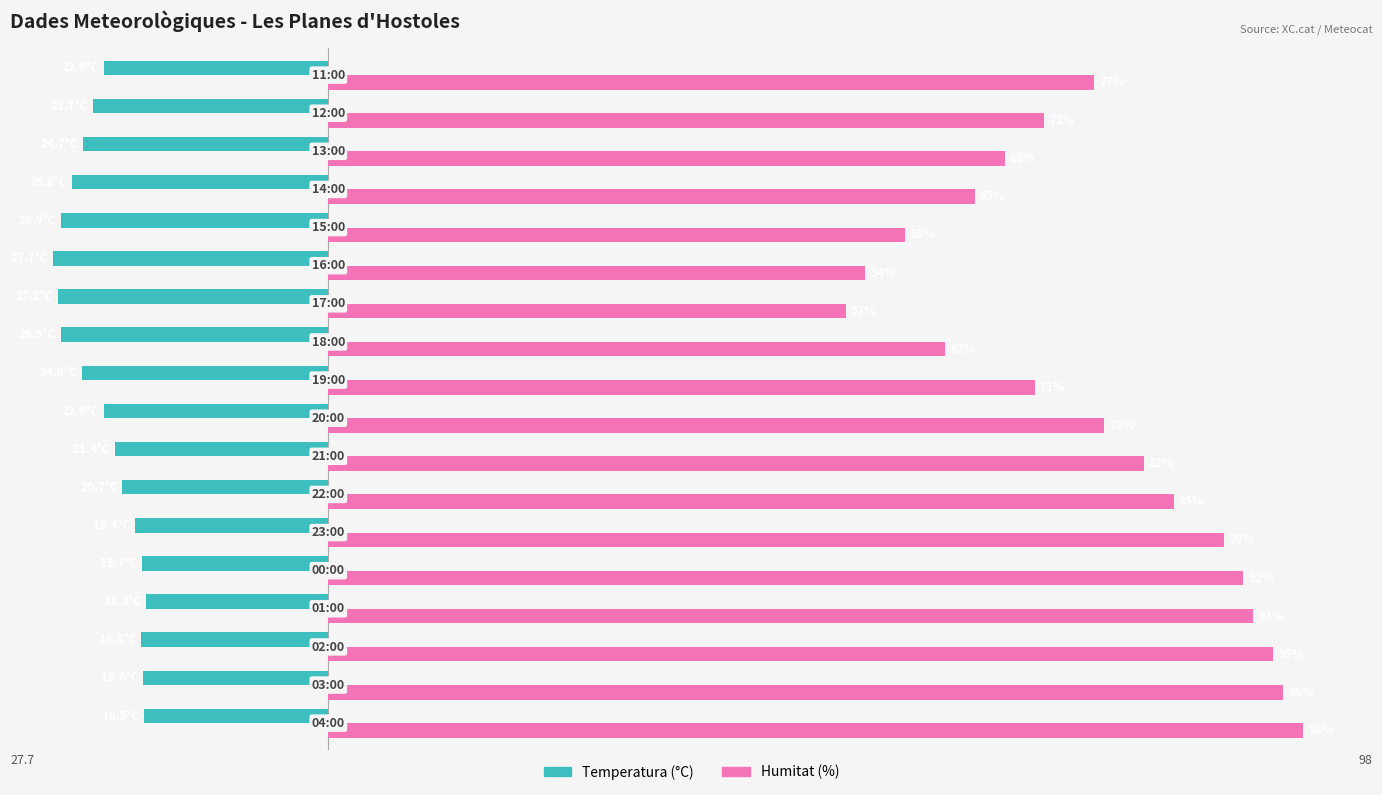

Which series has the largest total across all categories?

Humitat (%)